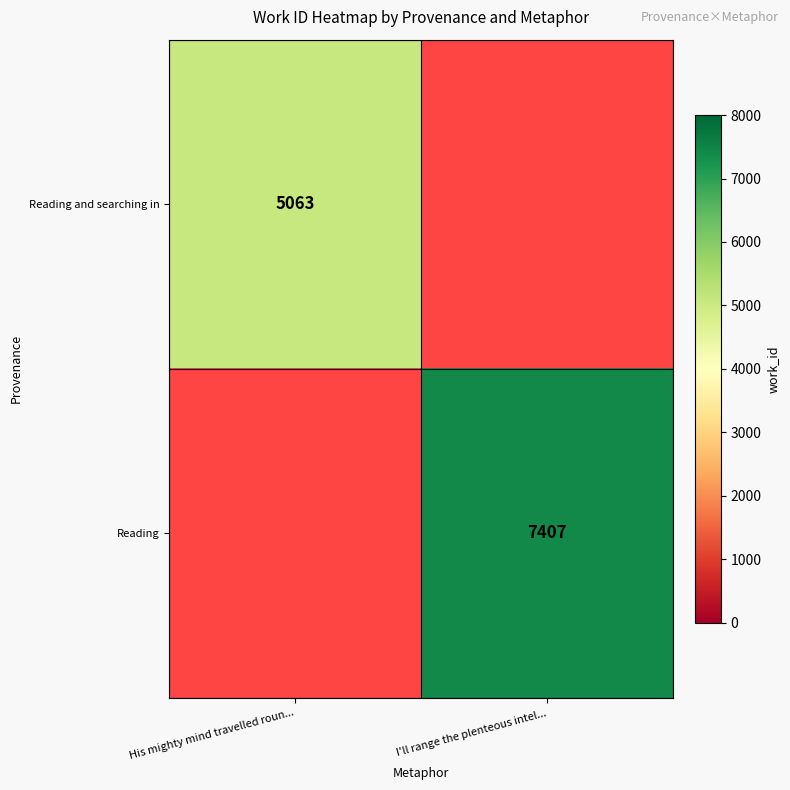

Is it true that Reading equals 9937 at I'll range the plenteous intel...?

False